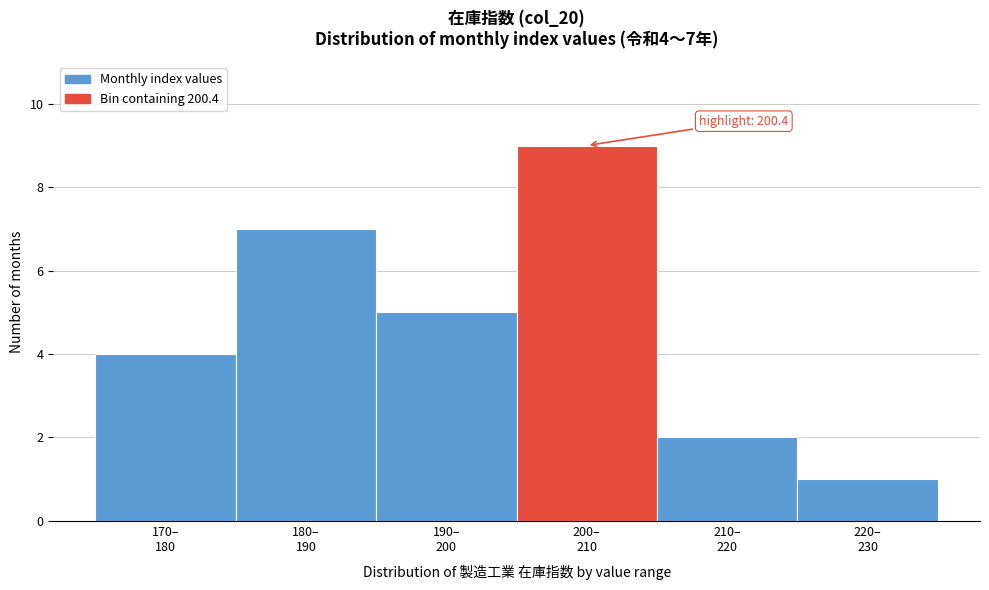

Reading left to right, list all the values displayed in this chart.

4	7	5	9	2	1